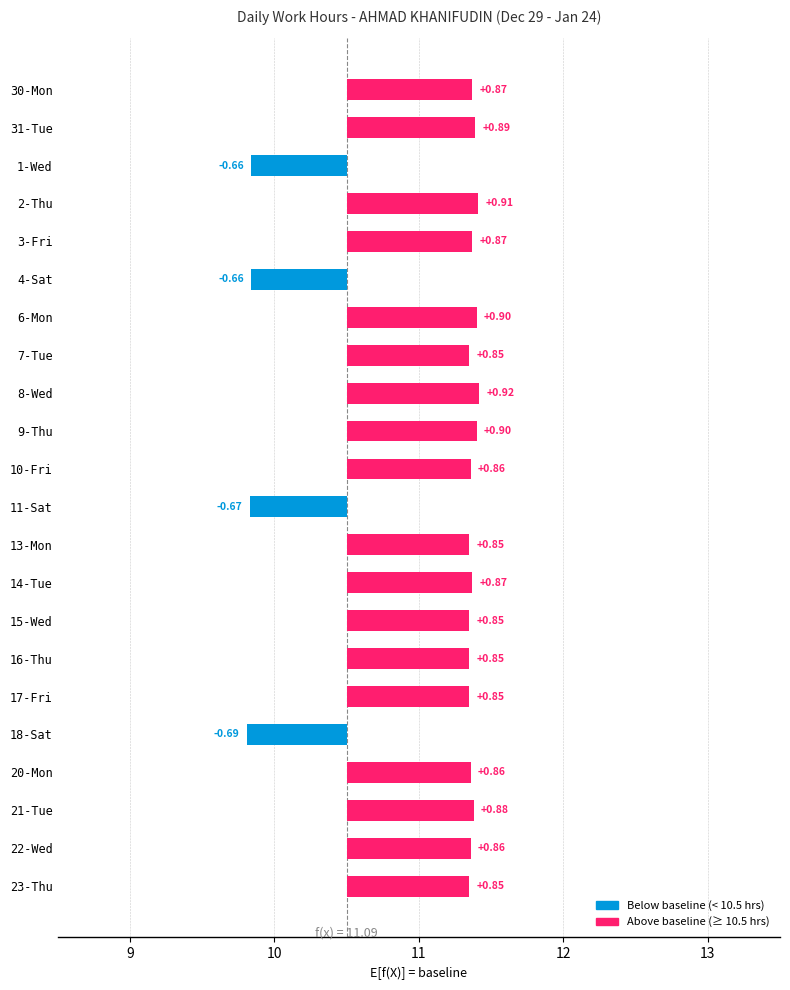

List the labels in order of value, smallest first.

18-Sat, 11-Sat, 1-Wed, 4-Sat, 7-Tue, 13-Mon, 15-Wed, 16-Thu, 17-Fri, 23-Thu, 10-Fri, 20-Mon, 22-Wed, 30-Mon, 3-Fri, 14-Tue, 21-Tue, 31-Tue, 6-Mon, 9-Thu, 2-Thu, 8-Wed